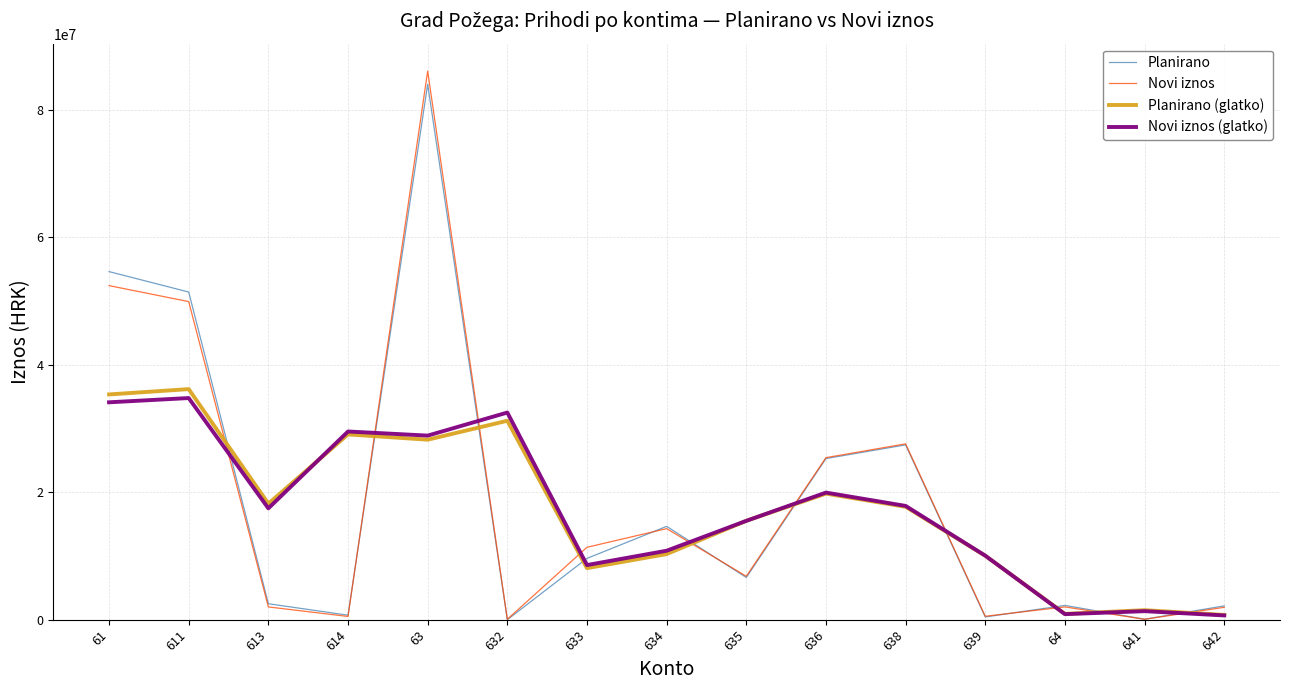

The Planirano series shows 14639500.0 at 634. True or false?

True